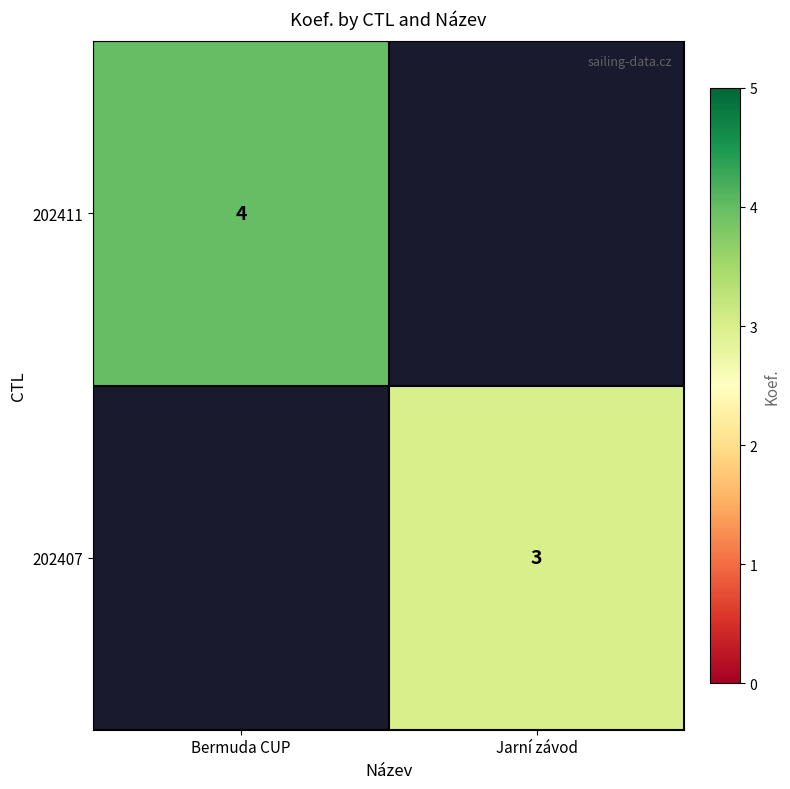

True or false: 202407 has a value of 1 at Jarní závod.

False